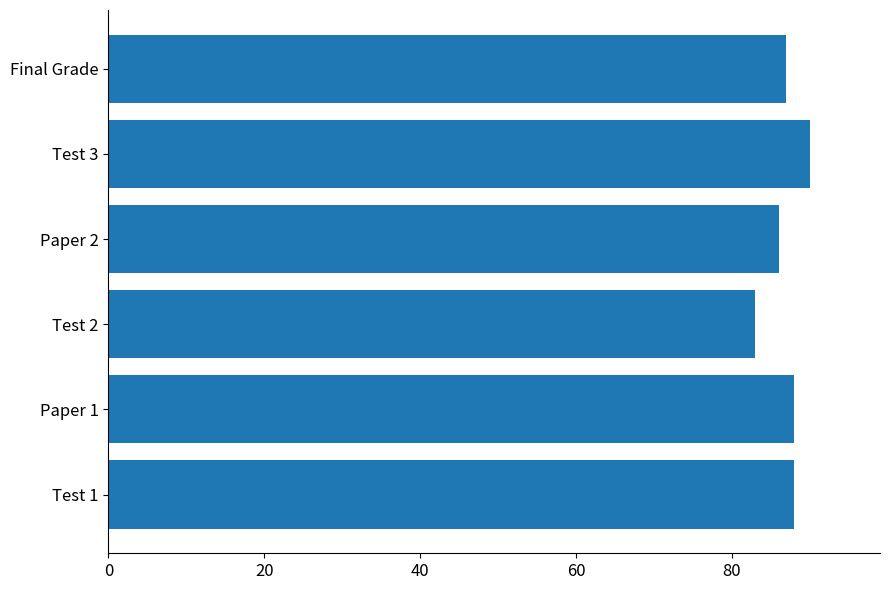

How many bars are there in total?

6